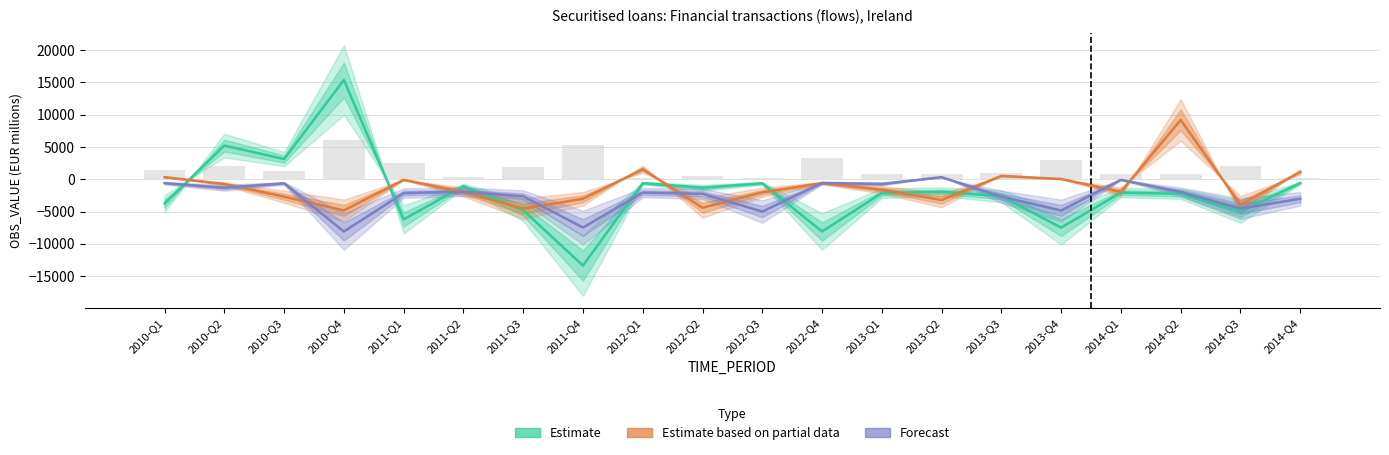

Reading right to left, extract all data points from this chart.

Estimate: 2014-Q4=-568	2014-Q3=-4984	2014-Q2=-2240	2014-Q1=-2060	2013-Q4=-7462	2013-Q3=-2622	2013-Q2=-1930	2013-Q1=-2132	2012-Q4=-8071	2012-Q3=-614	2012-Q2=-1307	2012-Q1=-589	2011-Q4=-13342	2011-Q3=-4774	2011-Q2=-1072	2011-Q1=-6191	2010-Q4=15368	2010-Q3=3135	2010-Q2=5221	2010-Q1=-3752
Estimate based on partial data: 2014-Q4=1153	2014-Q3=-3943	2014-Q2=9188	2014-Q1=-1922	2013-Q4=52	2013-Q3=530	2013-Q2=-3204	2013-Q1=-1615	2012-Q4=-586	2012-Q3=-2015	2012-Q2=-4397	2012-Q1=1567	2011-Q4=-3011	2011-Q3=-4532	2011-Q2=-1960	2011-Q1=-79	2010-Q4=-4812	2010-Q3=-2683	2010-Q2=-713	2010-Q1=334
Forecast: 2014-Q4=-3011	2014-Q3=-4532	2014-Q2=-1960	2014-Q1=-79	2013-Q4=-4812	2013-Q3=-2683	2013-Q2=334	2013-Q1=-713	2012-Q4=-568	2012-Q3=-4984	2012-Q2=-2240	2012-Q1=-2060	2011-Q4=-7462	2011-Q3=-2622	2011-Q2=-1930	2011-Q1=-2132	2010-Q4=-8071	2010-Q3=-614	2010-Q2=-1307	2010-Q1=-589